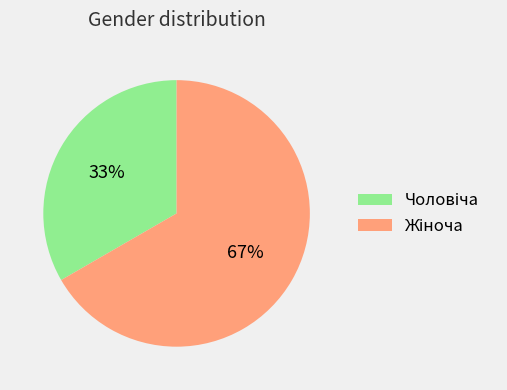

To the nearest percent, what is the average slice percentage?

50%